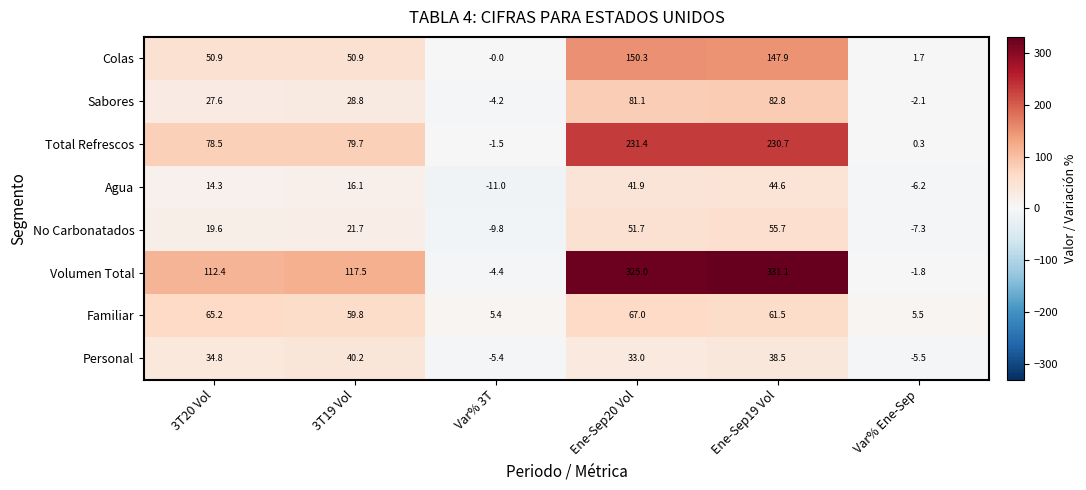

Which series changed the most between 3T20 Vol and Var% Ene-Sep?

Volumen Total